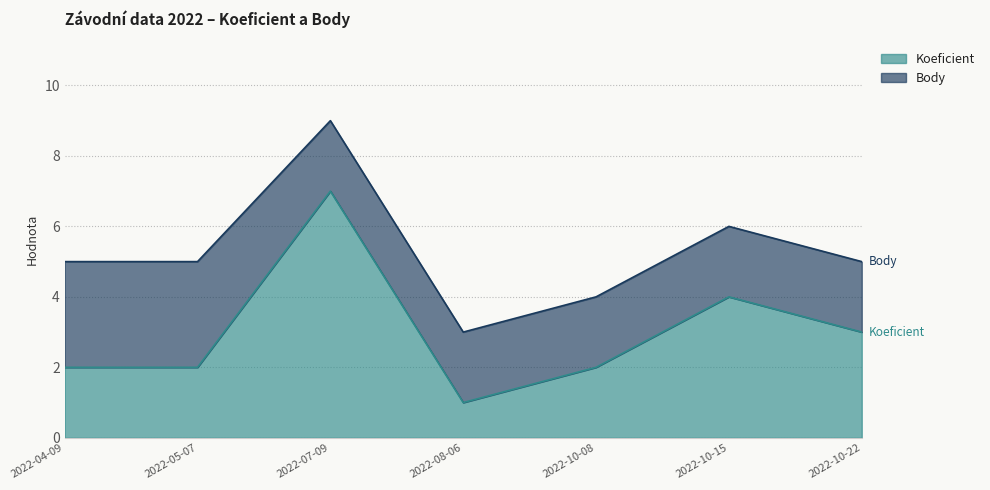

What is the label of the 7th point from the left?

2022-10-22